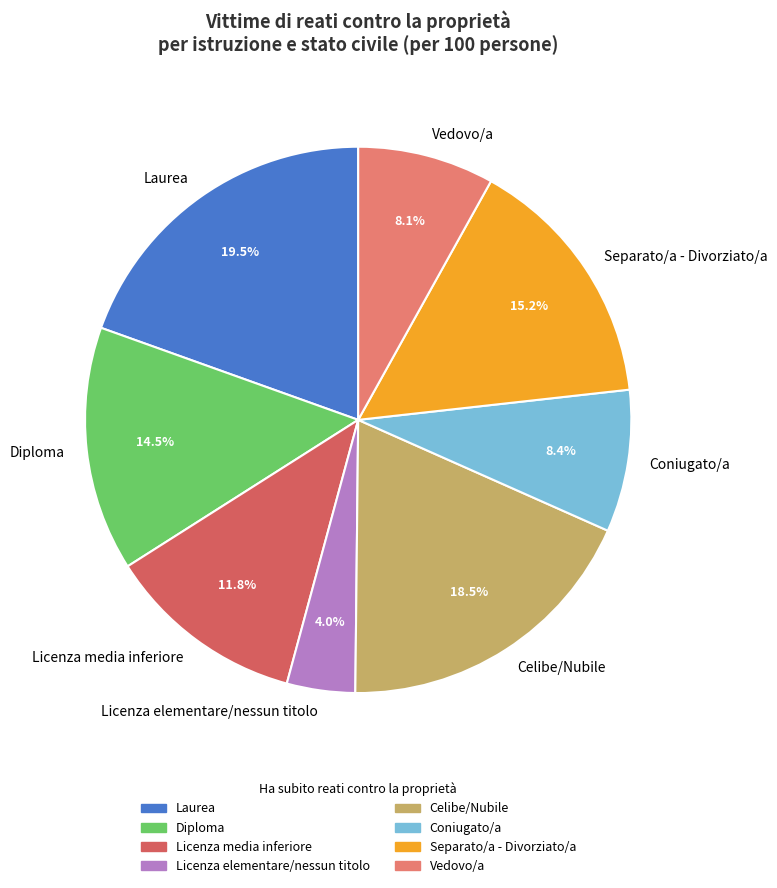

What is the largest slice in the pie chart?

Laurea